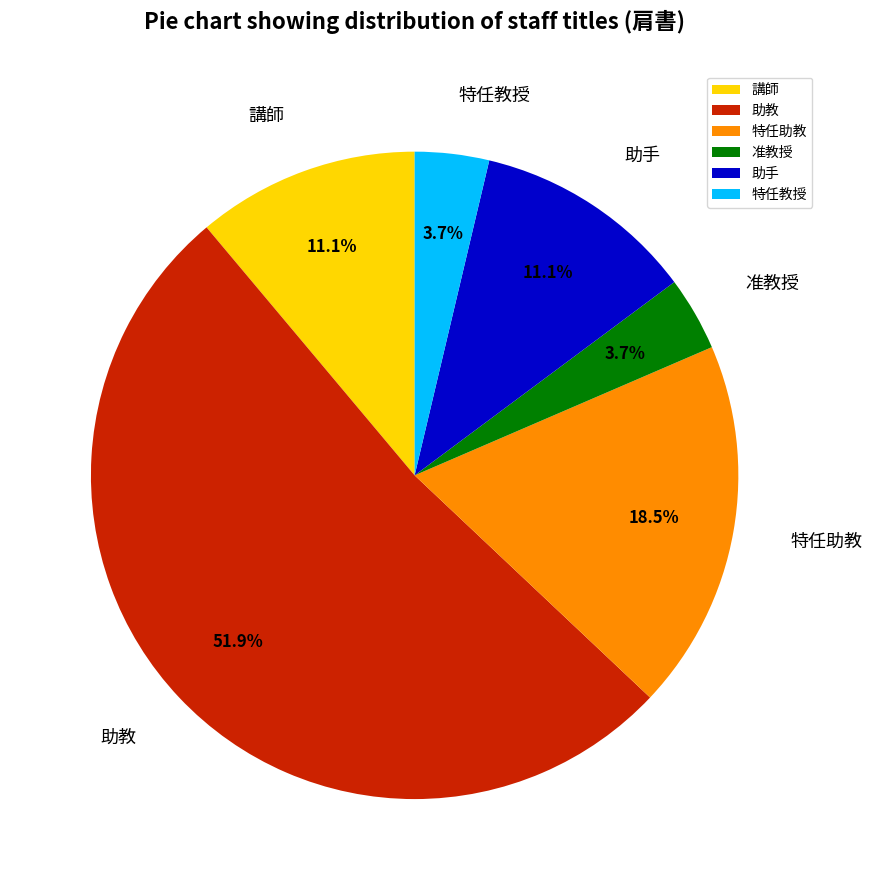

How many slices are in this pie chart?

6